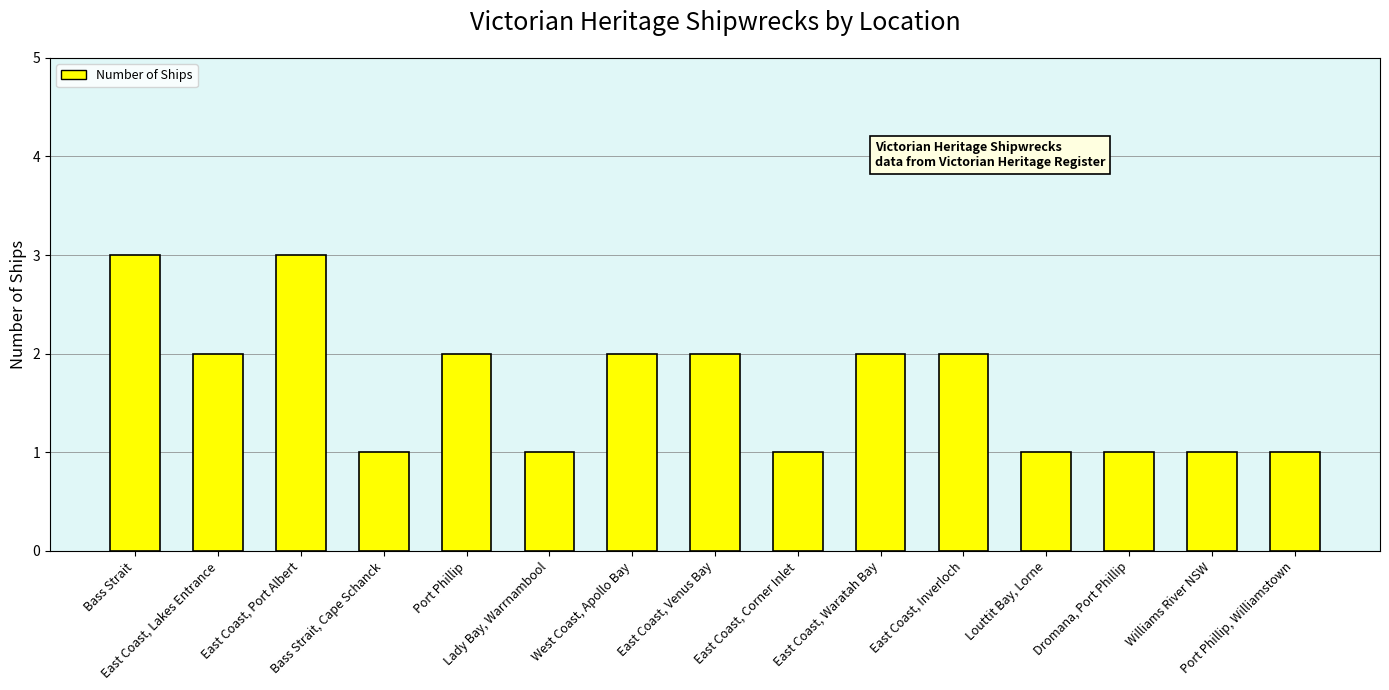

What is the sum of all values?

25